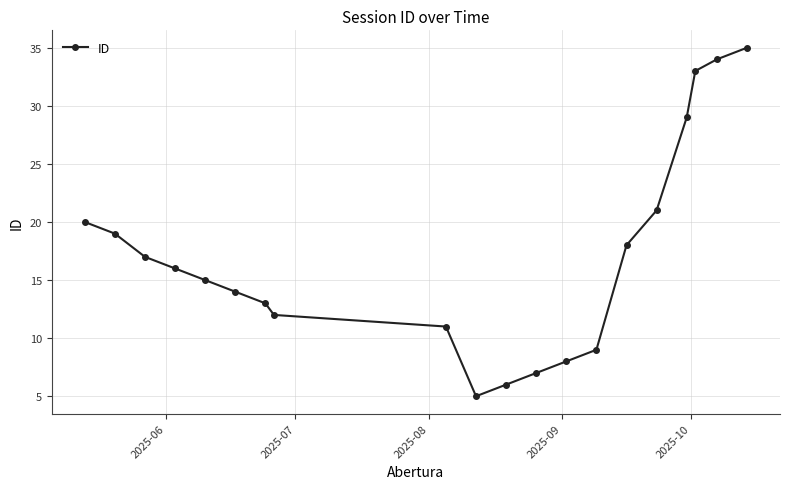

Reading left to right, what are all the values shown in this chart?

20	19	17	16	15	14	13	12	11	5	6	7	8	9	18	21	29	33	34	35